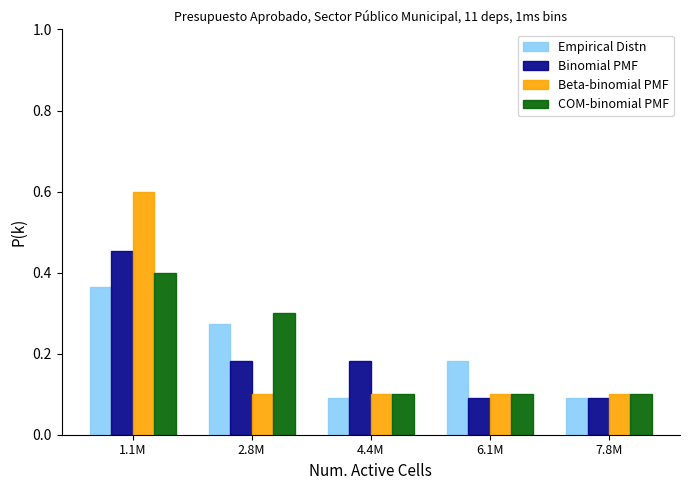

What is the maximum value for Beta-binomial PMF?

0.6